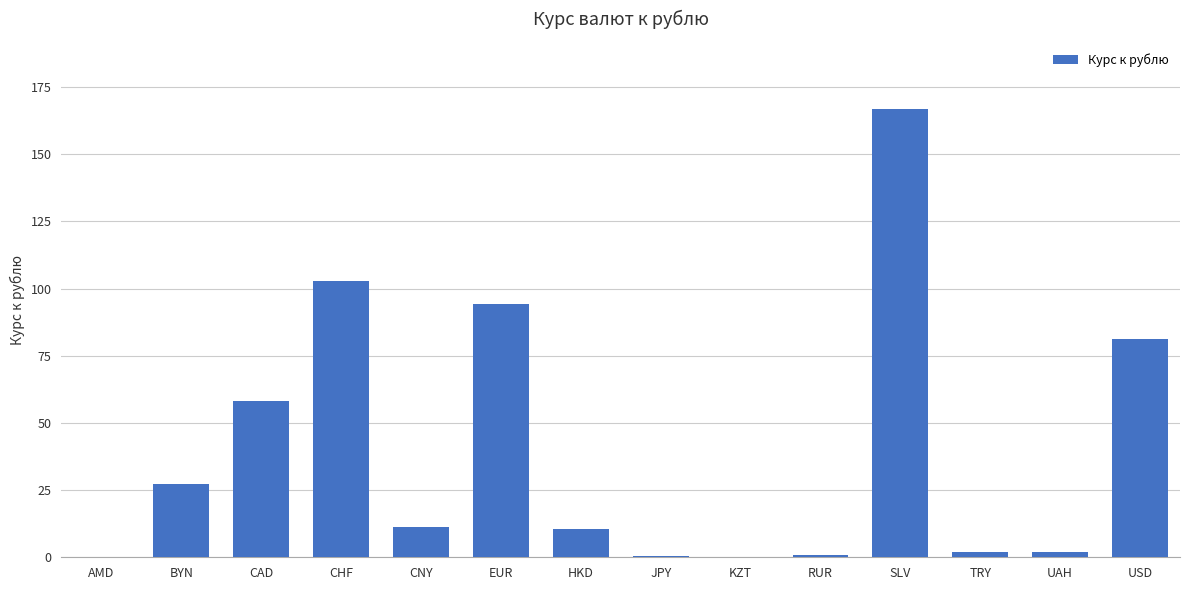

Is it true that the value at USD is 40.0?

False